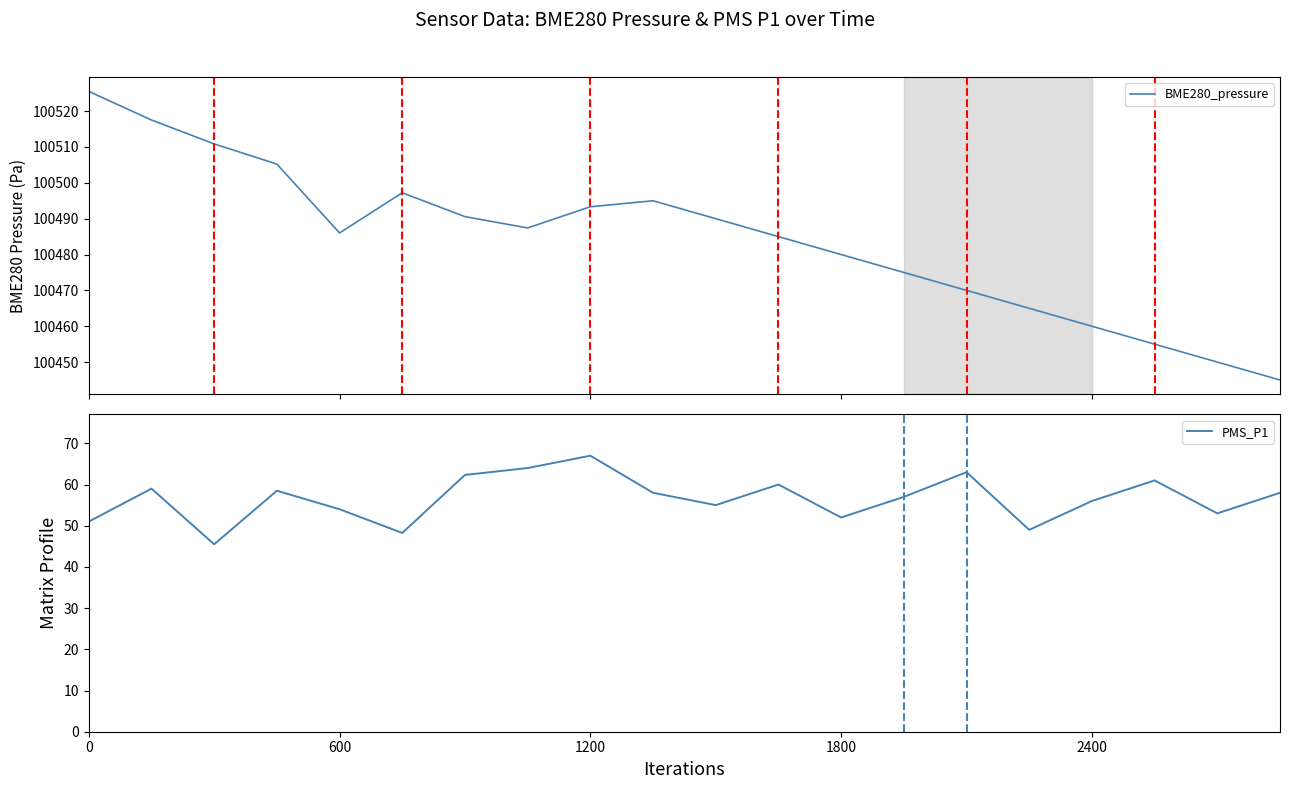

True or false: PMS_P1 and BME280_pressure intersect in this chart.

False